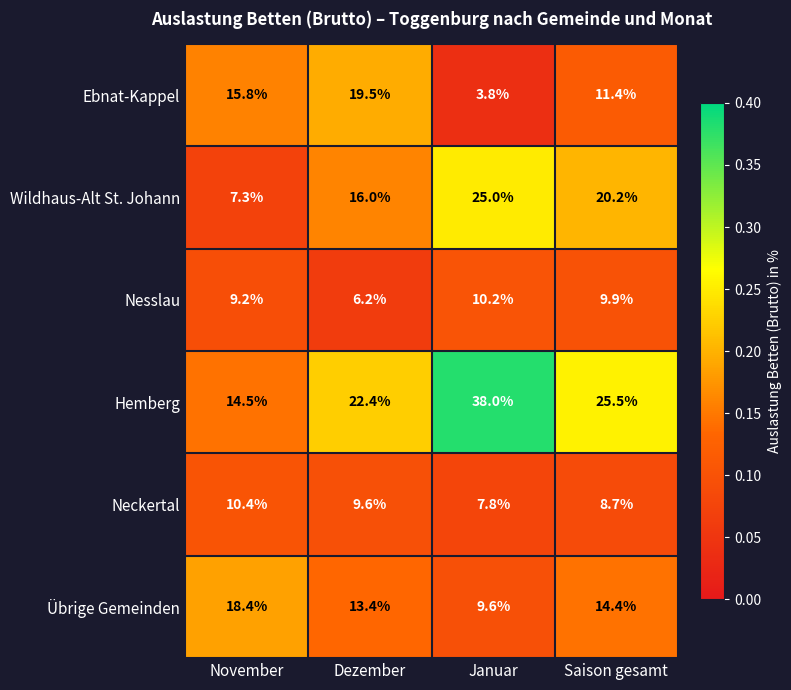

Read the Neckertal value at November.

10.4